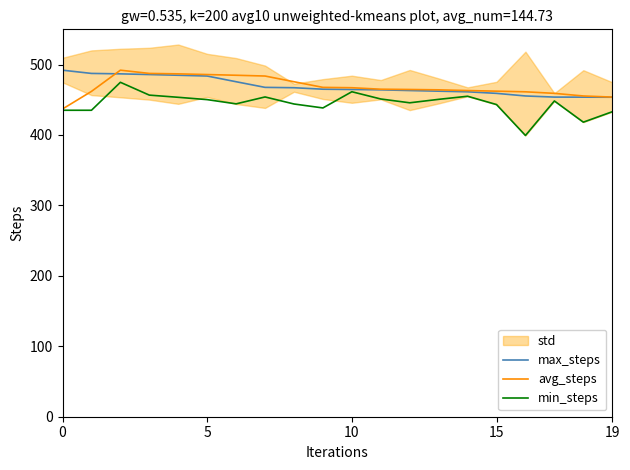

What is the value of the avg_steps point at the 19th from the left?

455.4